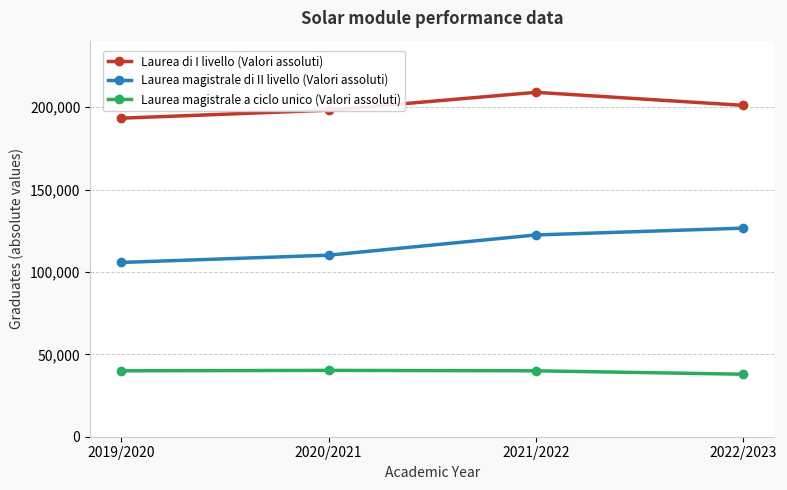

What is the spread (max minus min) of values at 2022/2023?

163173